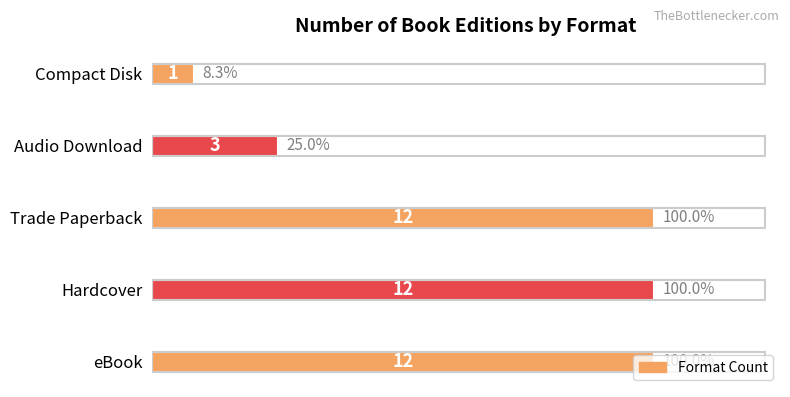

The value at Trade Paperback is 12. True or false?

True